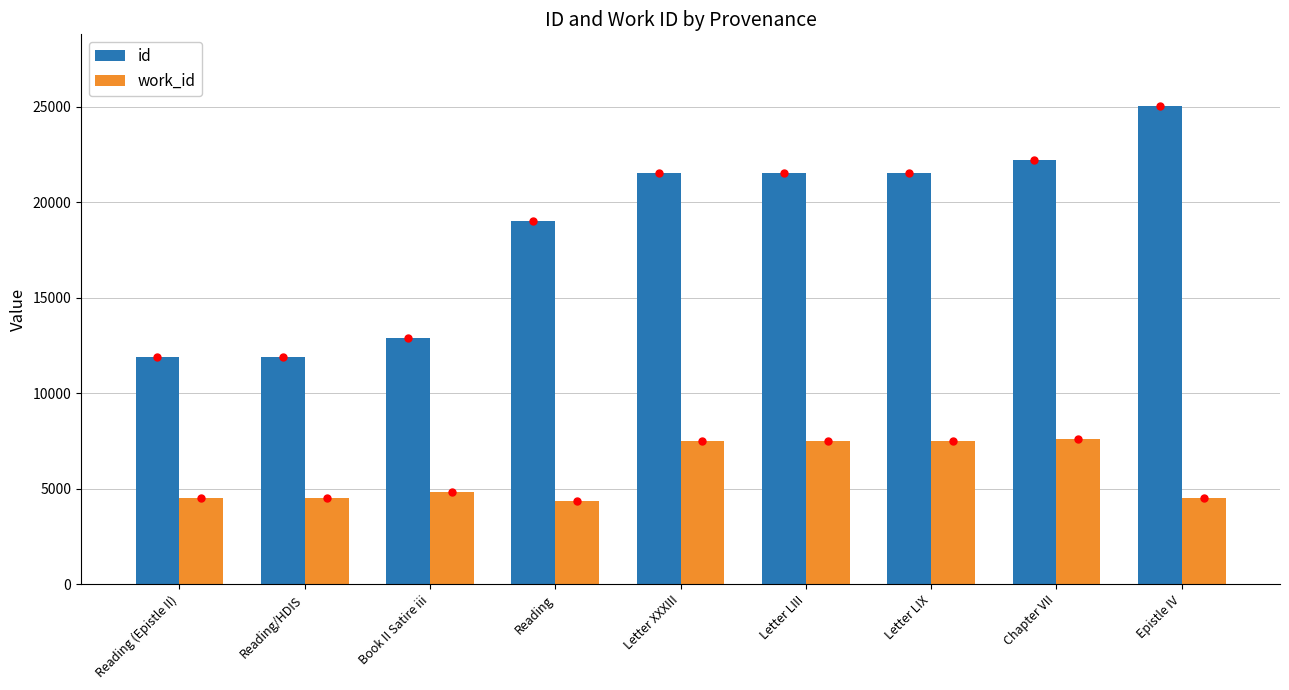

How many data points in id are less than 21513?

4